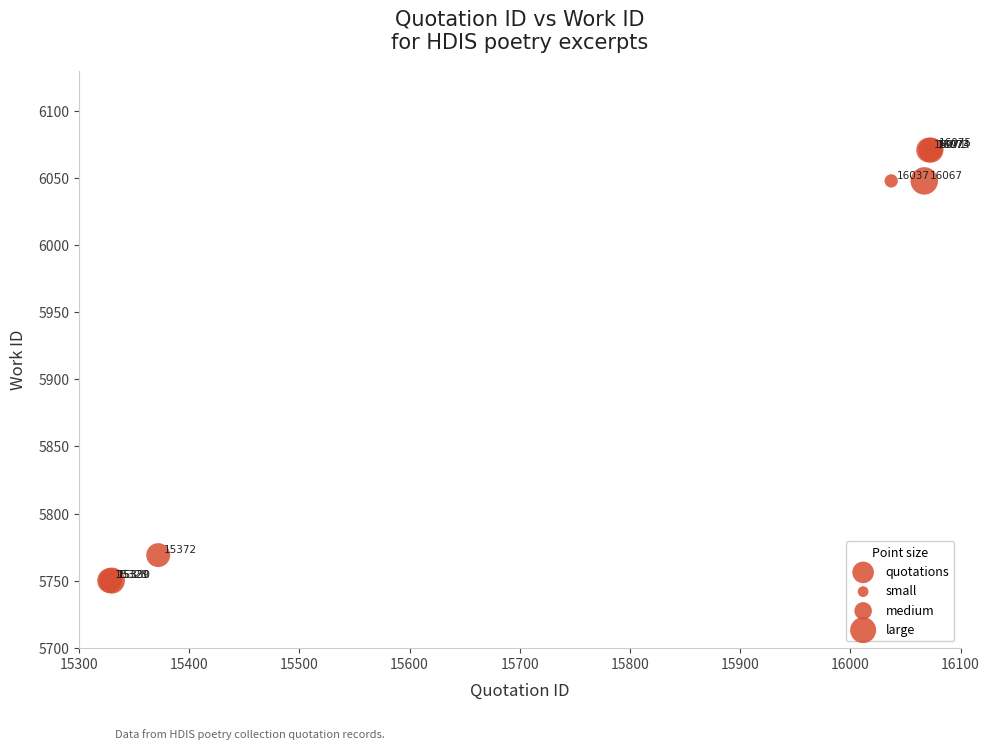

What Y value in the scatter plot is closest to 5911?

6048